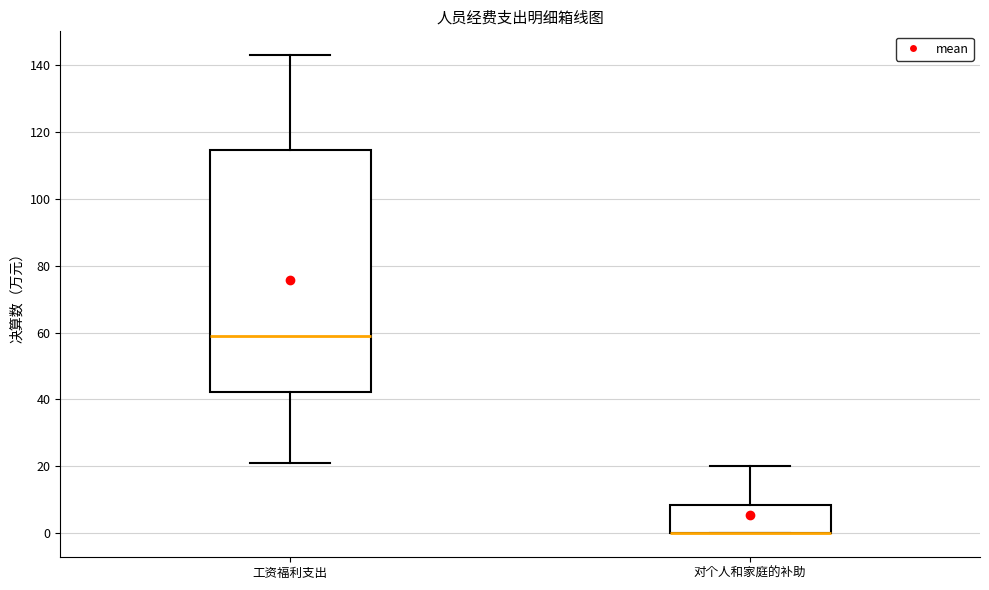

Reading left to right, read every box against the y-axis: the position of its median line, the range the box covers, and the ends of its whiskers. The values are not printed on the chart, so give them approximately, as read against the axis.

工资福利支出: median 58, box 42 to 114, whiskers 22 to 142
对个人和家庭的补助: median 0 (drawn on the box's lower edge), box 0 to 8, whiskers 0 to 20